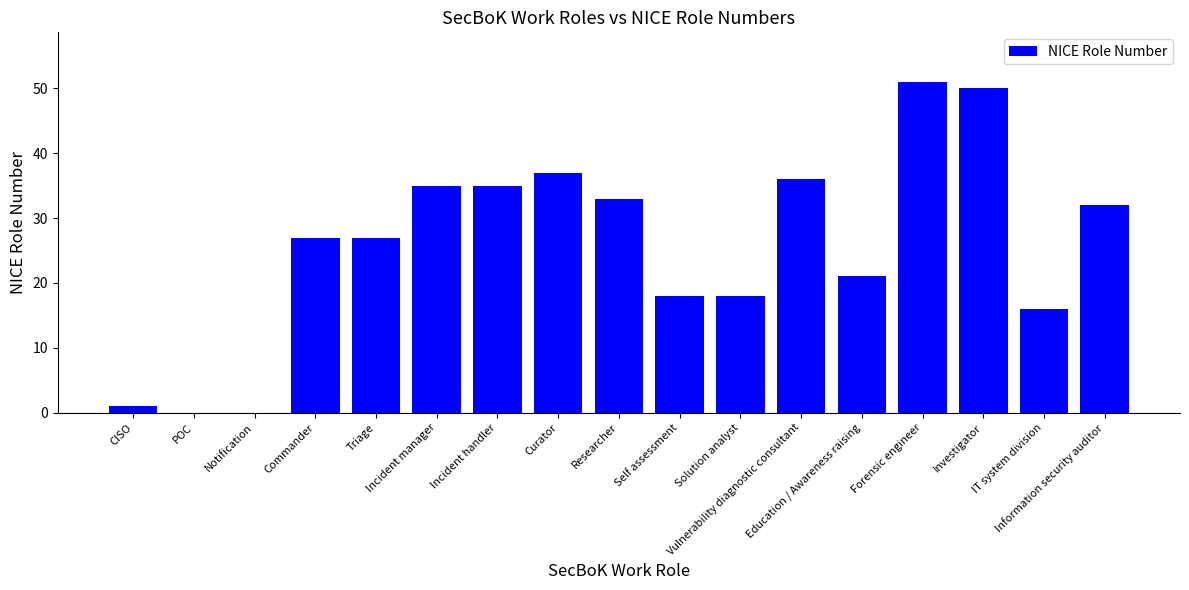

Are the bars horizontal?

No